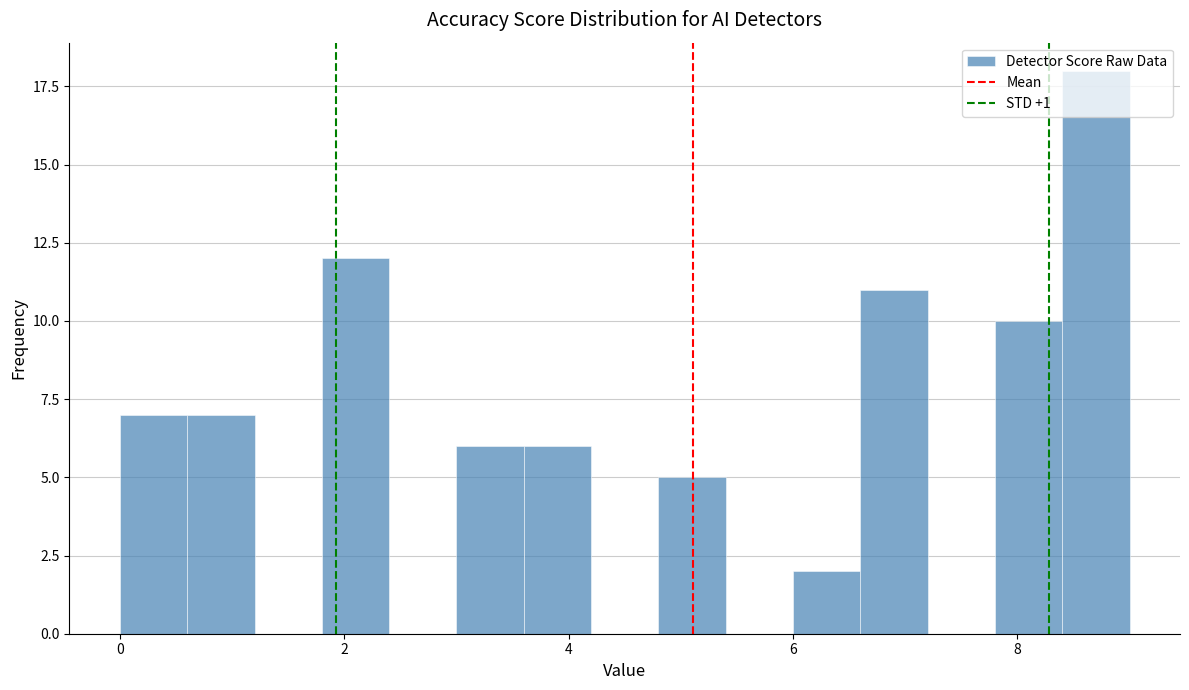

Read against the x-axis, roughly where is the centre of the tallest bar?

8.8